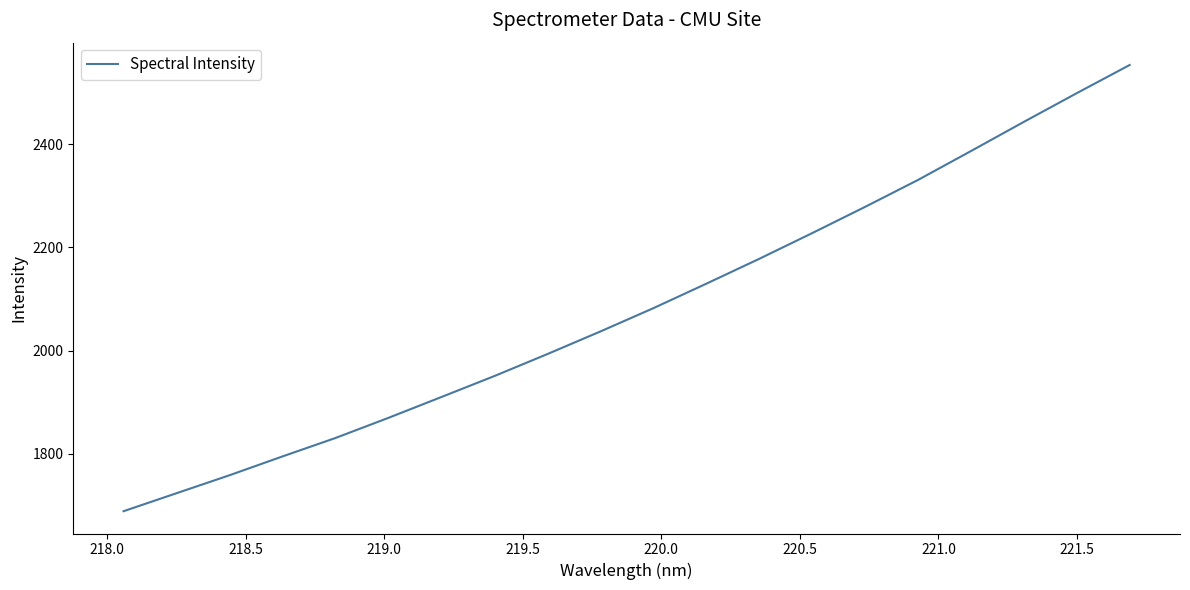

What is the minimum value shown in the chart?

1689.2